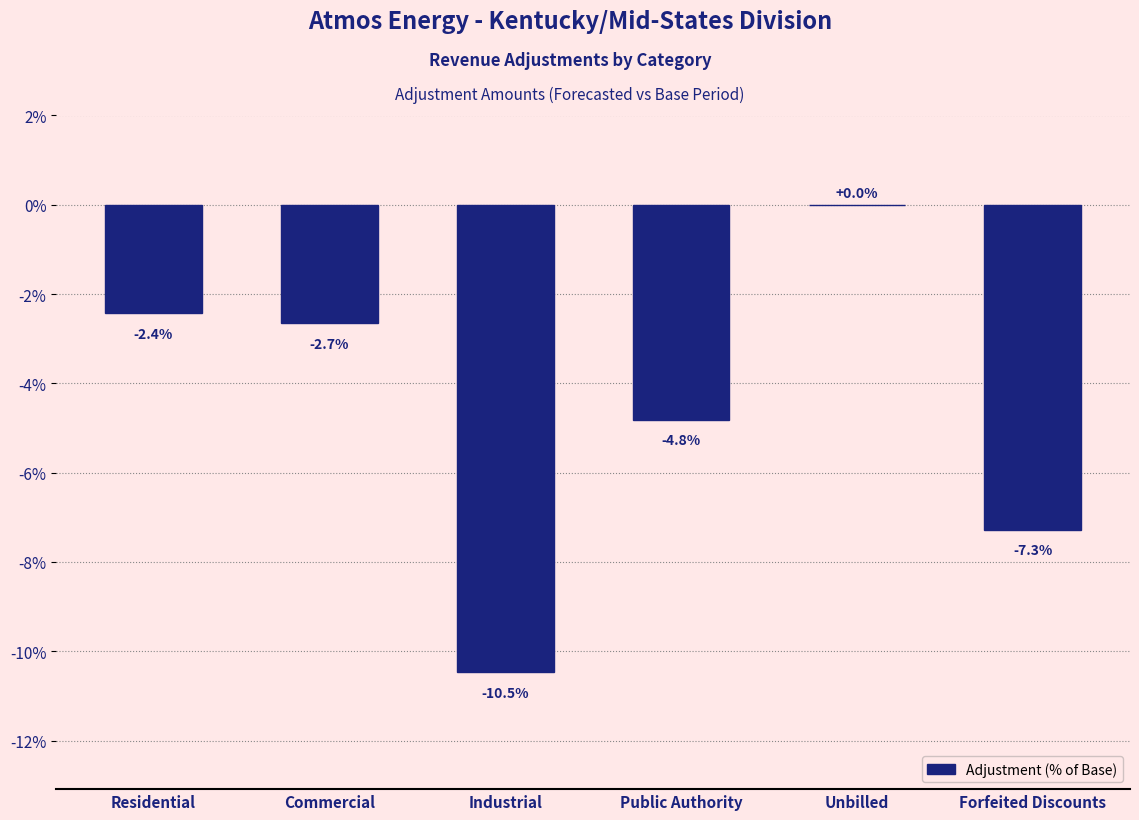

Reading left to right, what are all the values shown in this chart?

Residential=-2.4	Commercial=-2.7	Industrial=-10.5	Public Authority=-4.8	Unbilled=0.0	Forfeited Discounts=-7.3